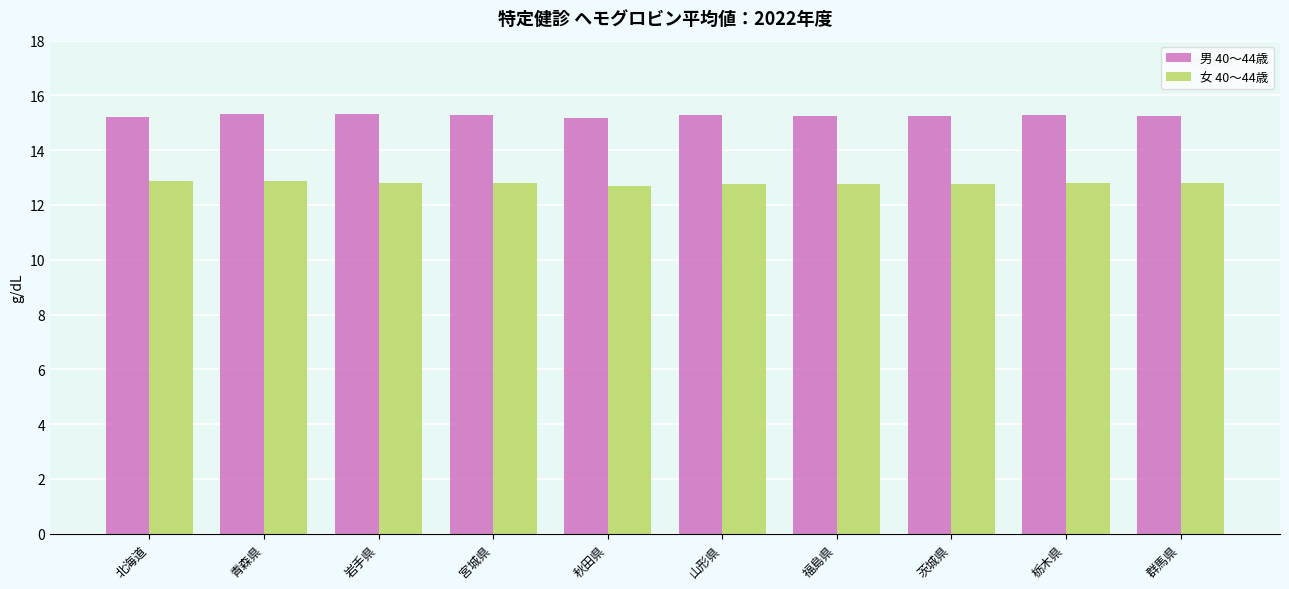

List the series in order of their peak value, lowest first.

女 40～44歳, 男 40～44歳